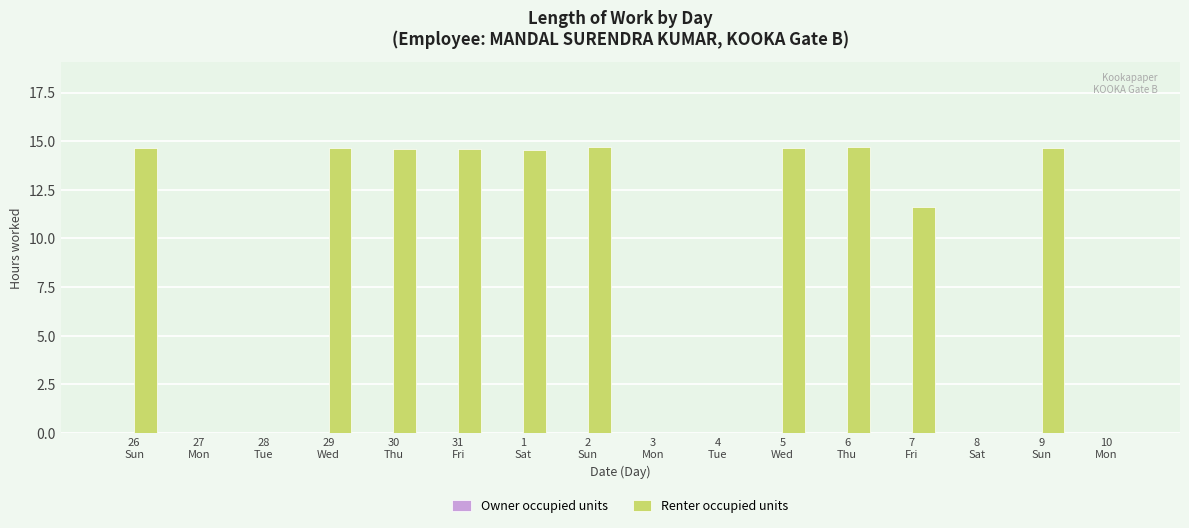

What is the maximum value shown in the chart?

14.7